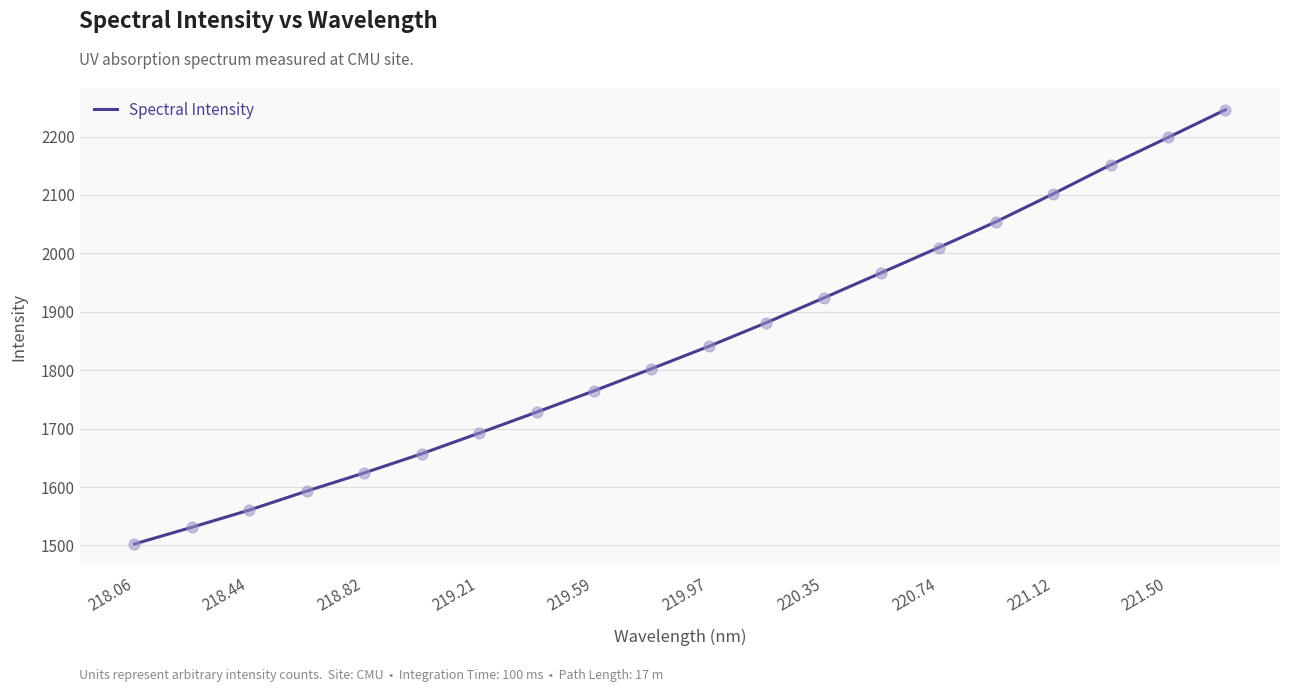

What is the minimum value shown in the chart?

1502.5